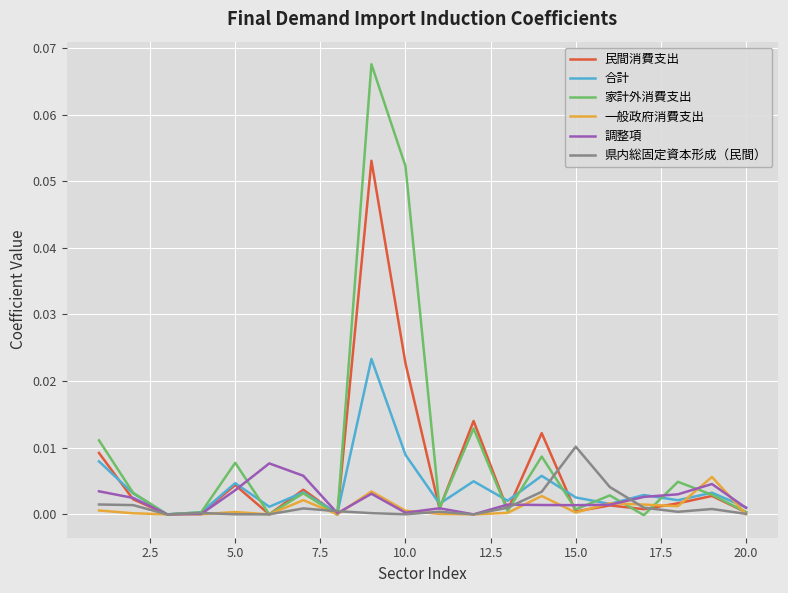

Which series has the widest spread of values?

家計外消費支出